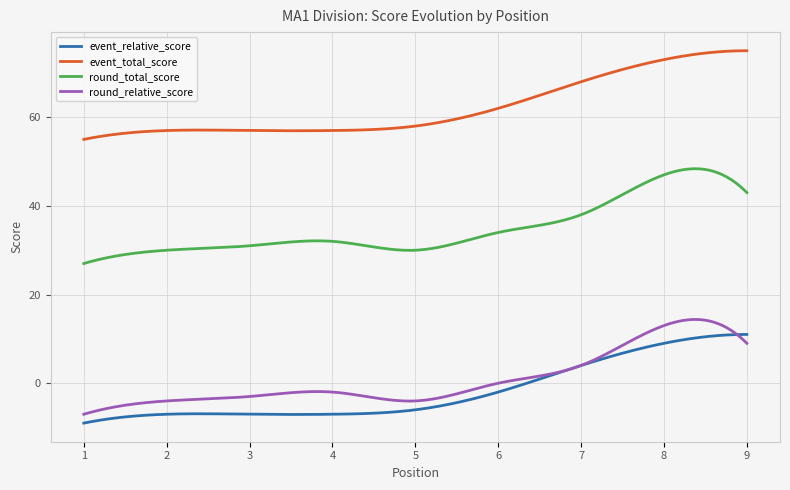

What is the minimum value for event_relative_score?

-9.0